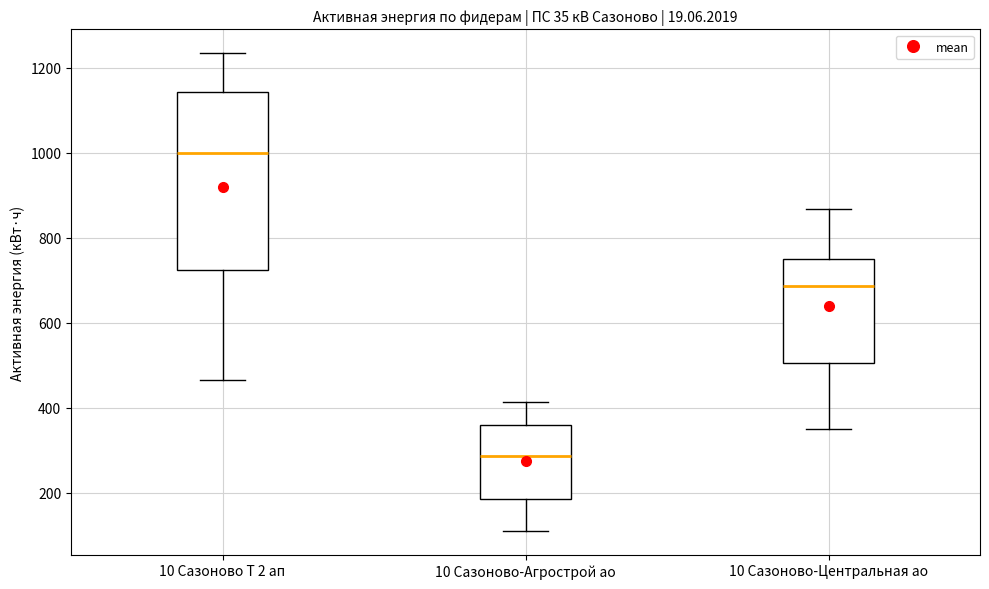

Reading left to right, transcribe this box plot: for each box, give where its median line is, the range the box spans, and where its two whiskers end, as read against the y-axis. The values are not printed on the chart, so give them approximately, as read against the axis.

10 Сазоново Т 2 ап: median 1000, box 720 to 1140, whiskers 460 to 1240
10 Сазоново-Агрострой ао: median 280, box 180 to 360, whiskers 120 to 420
10 Сазоново-Центральная ао: median 680, box 500 to 760, whiskers 340 to 860